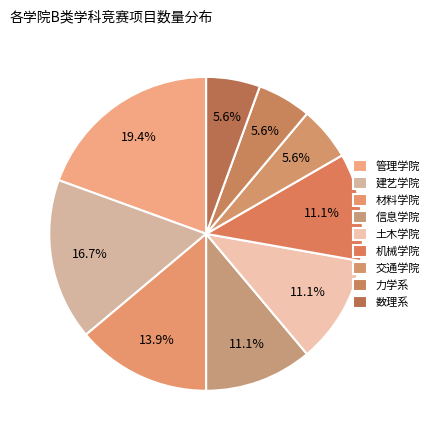

Which category has the biggest portion of the pie?

管理学院